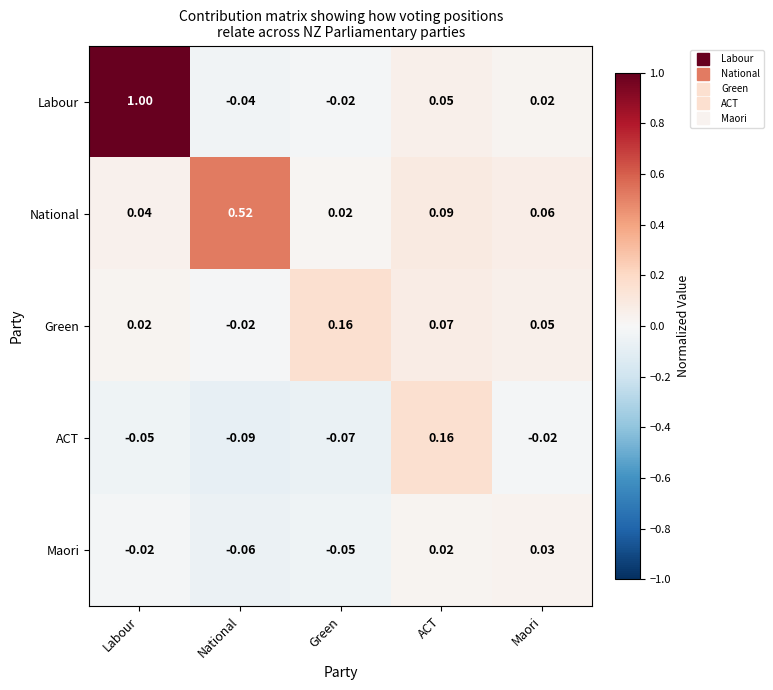

At which category does the chart reach its minimum across all series?

National